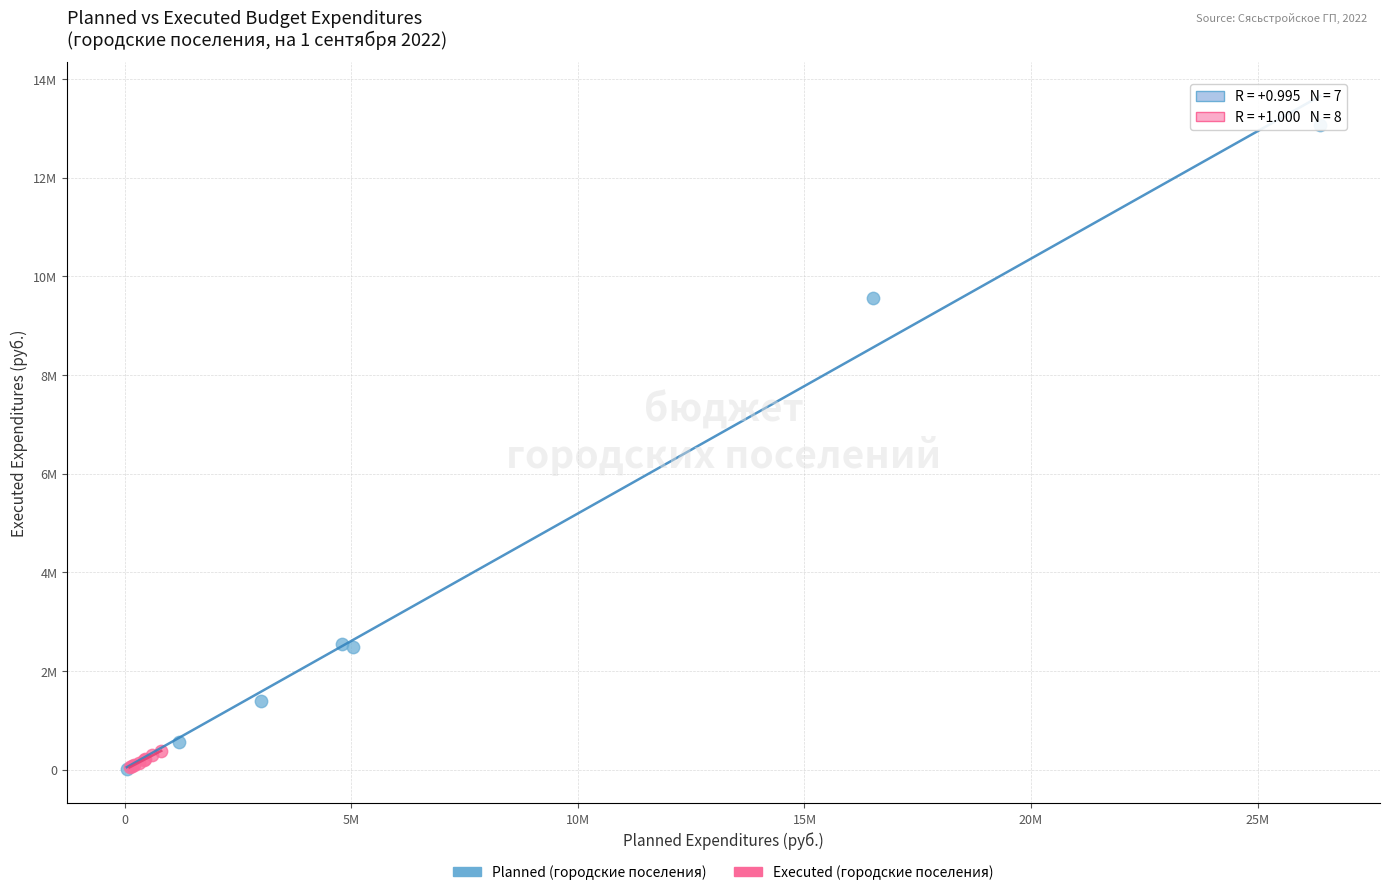

Which series reaches the maximum Y coordinate?

Planned (городские поселения)